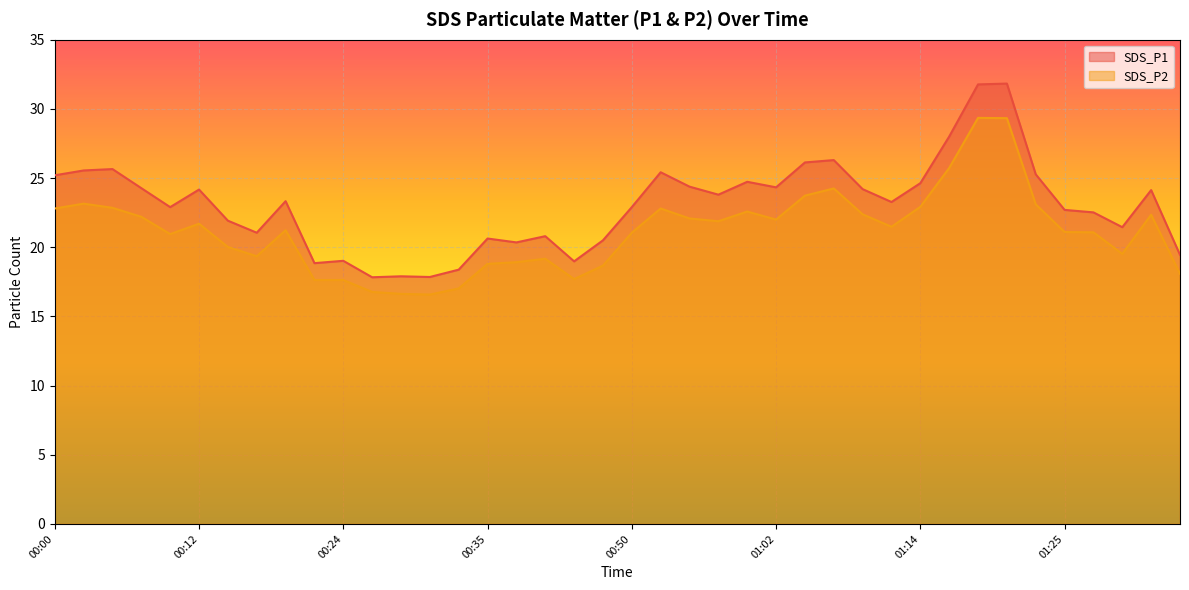

True or false: SDS_P2 and SDS_P1 cross at least once.

False